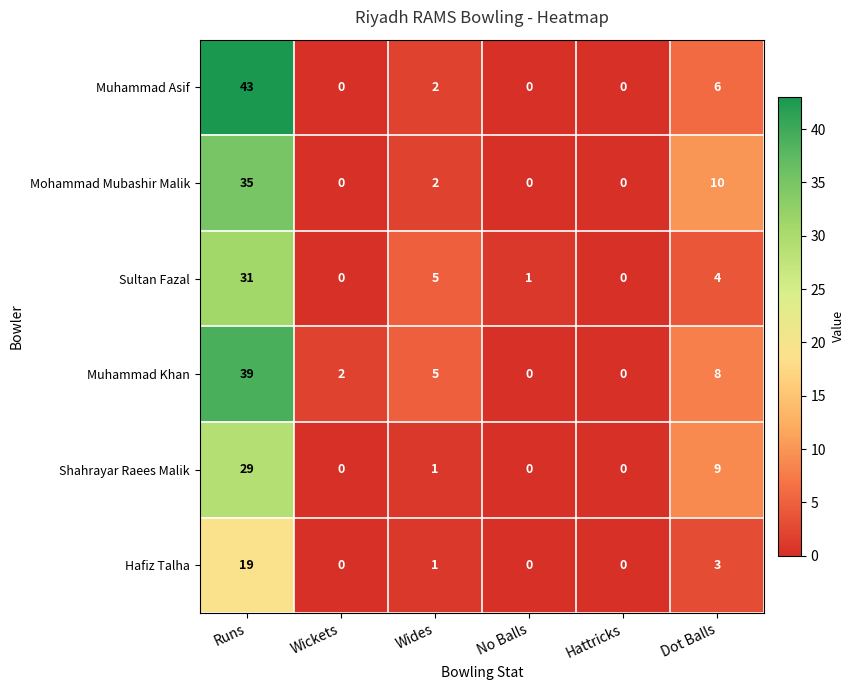

Rank the series by their maximum value, from lowest to highest.

Hafiz Talha, Shahrayar Raees Malik, Sultan Fazal, Mohammad Mubashir Malik, Muhammad Khan, Muhammad Asif